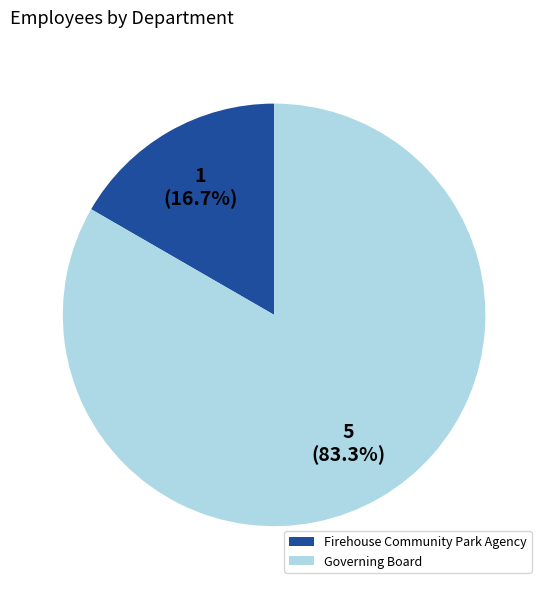

Is there a majority slice in this chart?

Yes